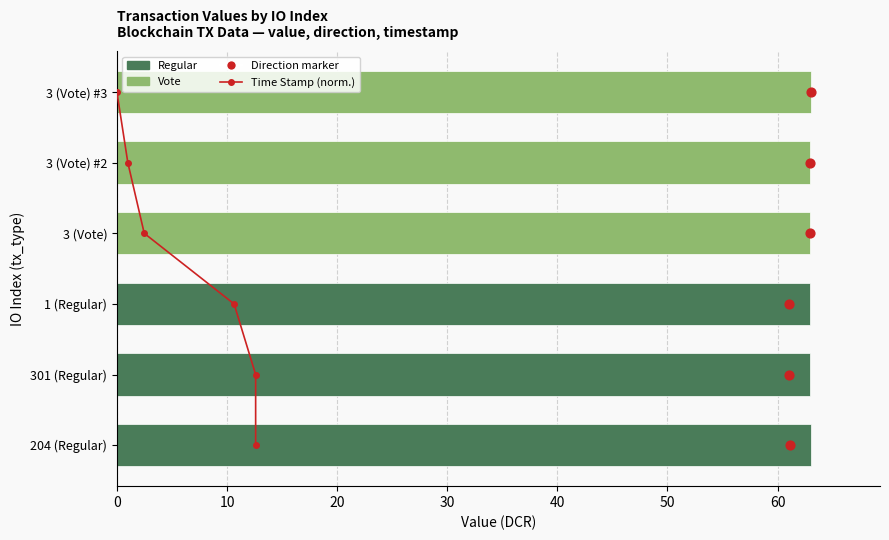

Which series reaches the minimum Y coordinate?

Time Stamp (normalized)